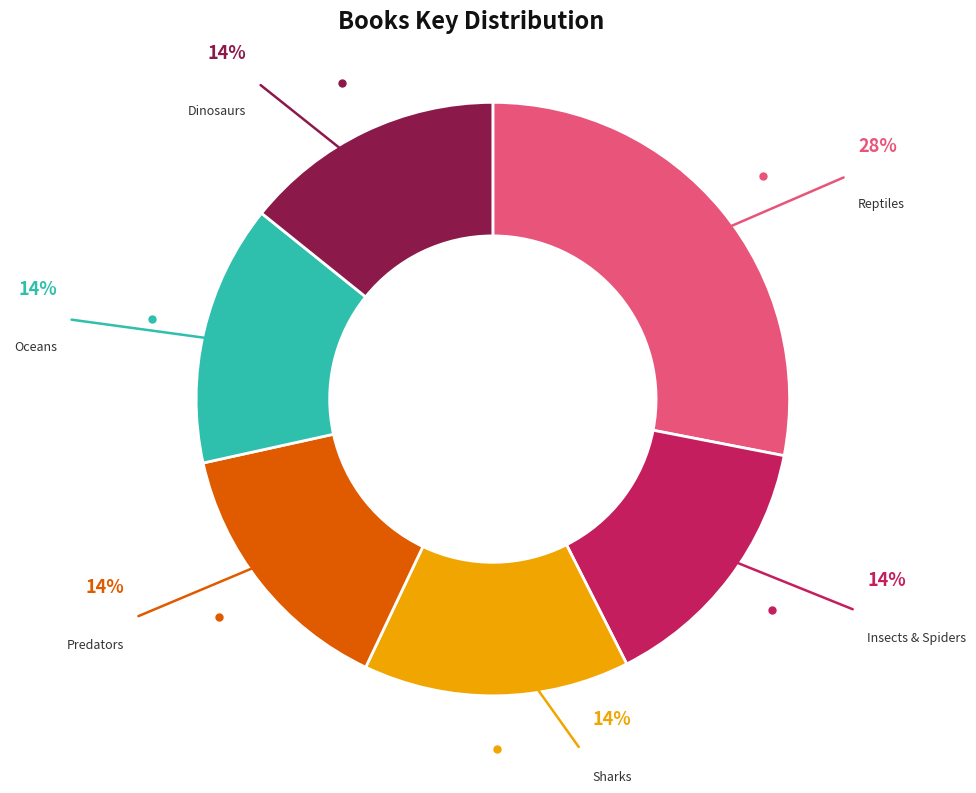

Is it true that Predators is 14% of the pie?

True